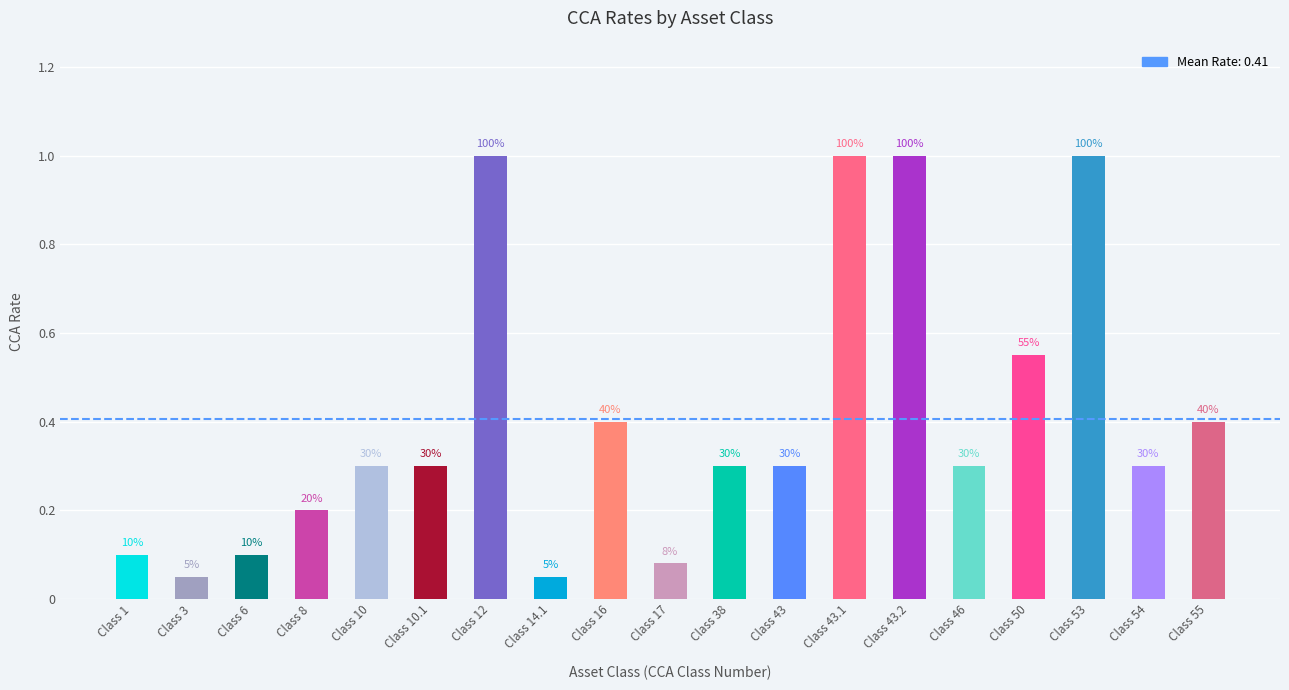

Is it true that the value at Class 43.2 is 1.0?

True